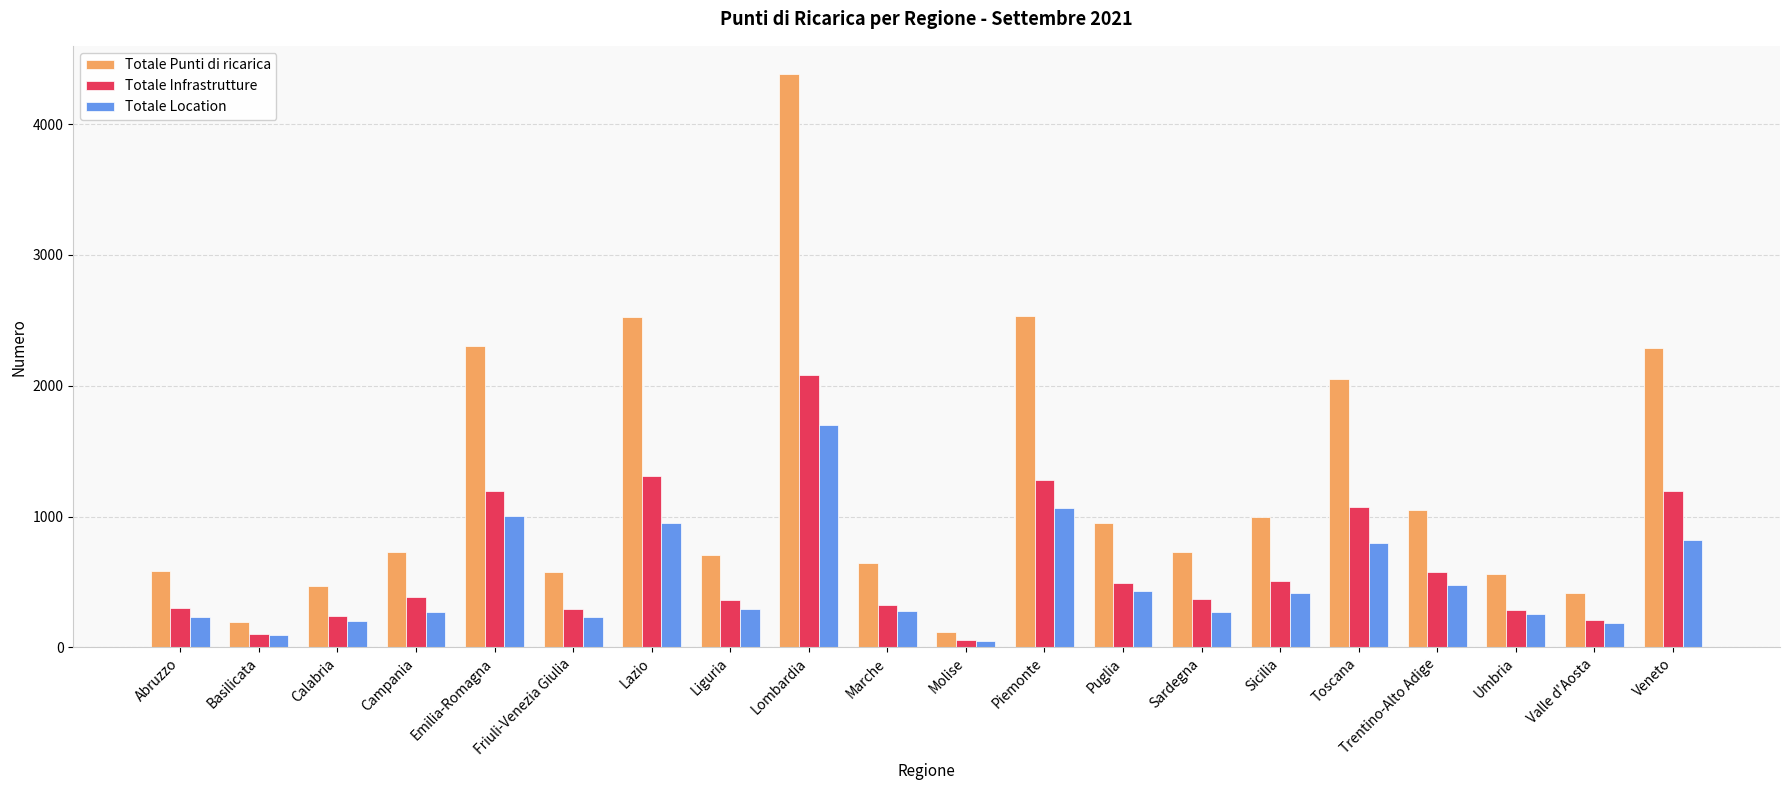

What is the difference between the maximum and second lowest values in the Totale Location series?

1608